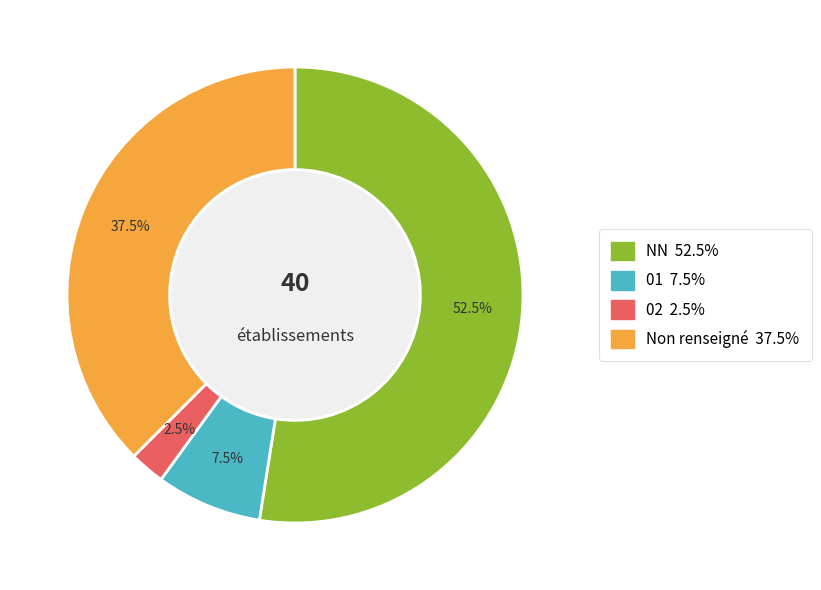

Is there a majority slice in this chart?

Yes